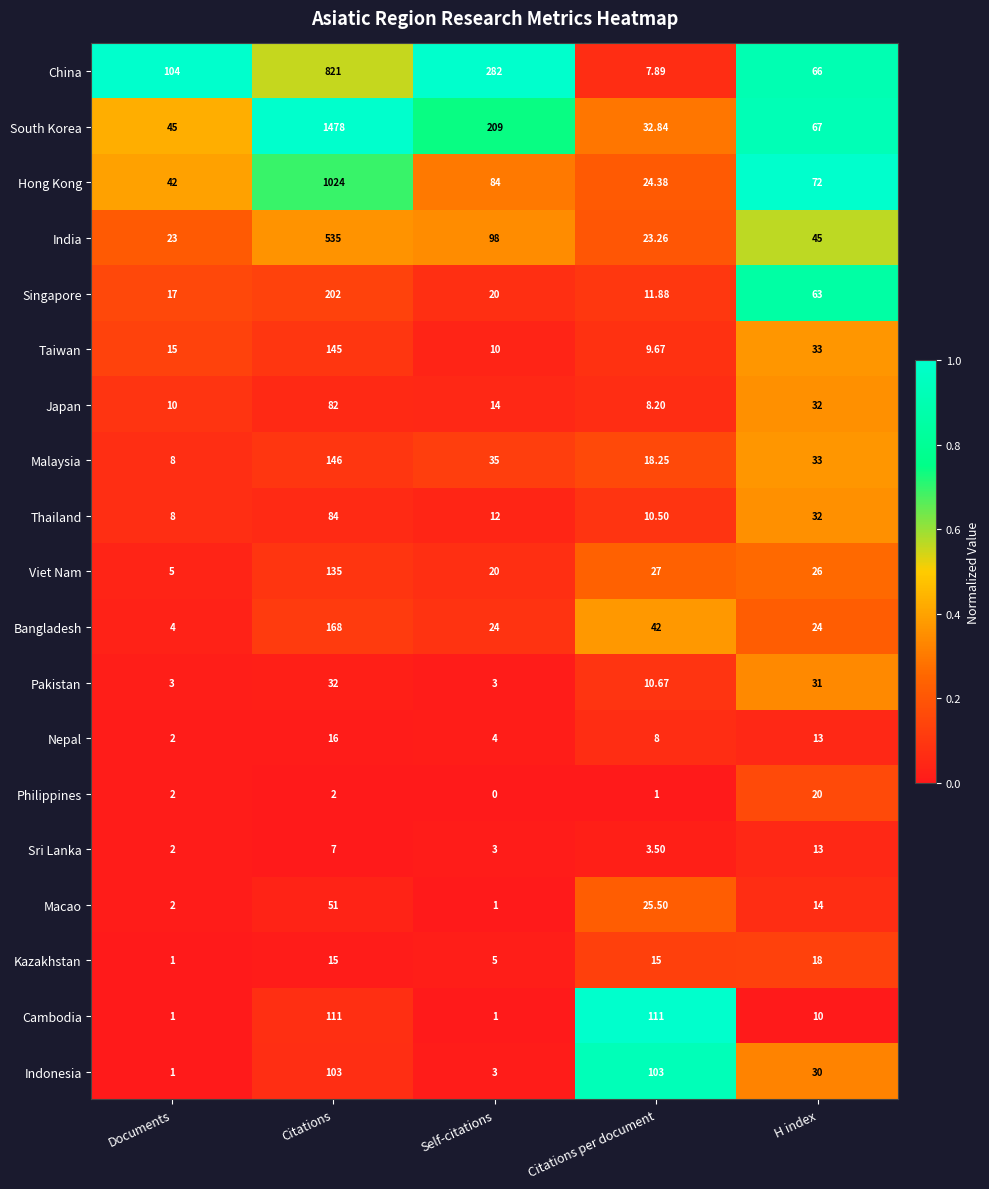

Which category has the lowest value in the South Korea series?

Citations per document